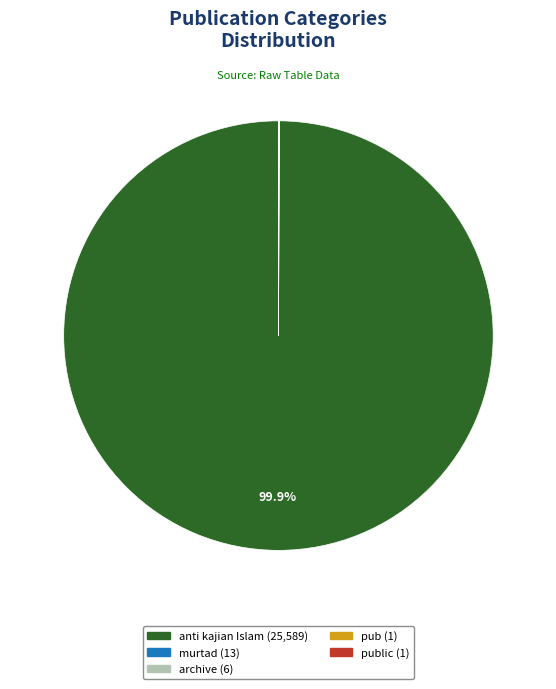

How many segments does this pie chart have?

5